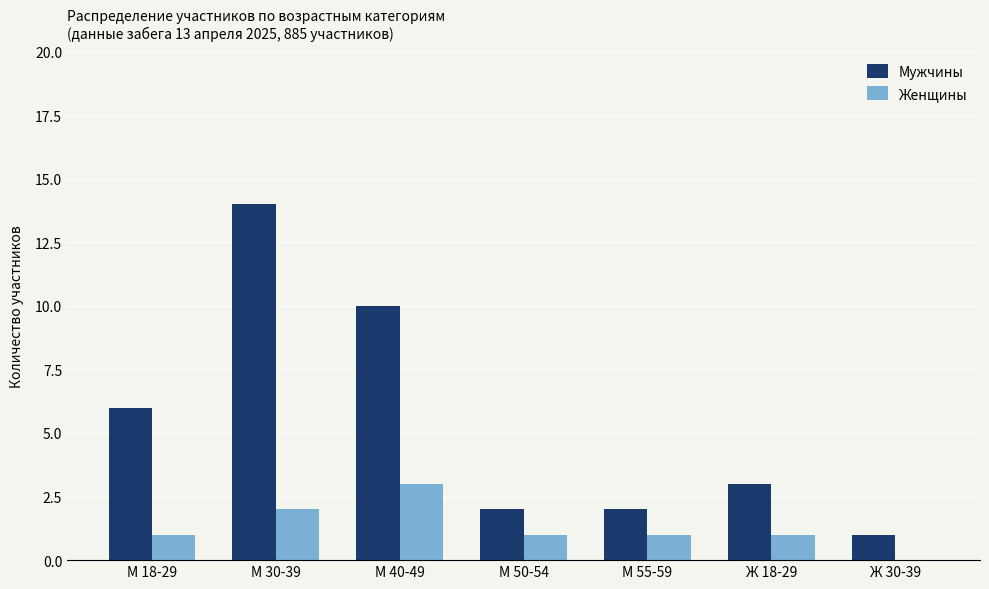

What is the sum of the Женщины values at М 40-49 and М 30-39?

5